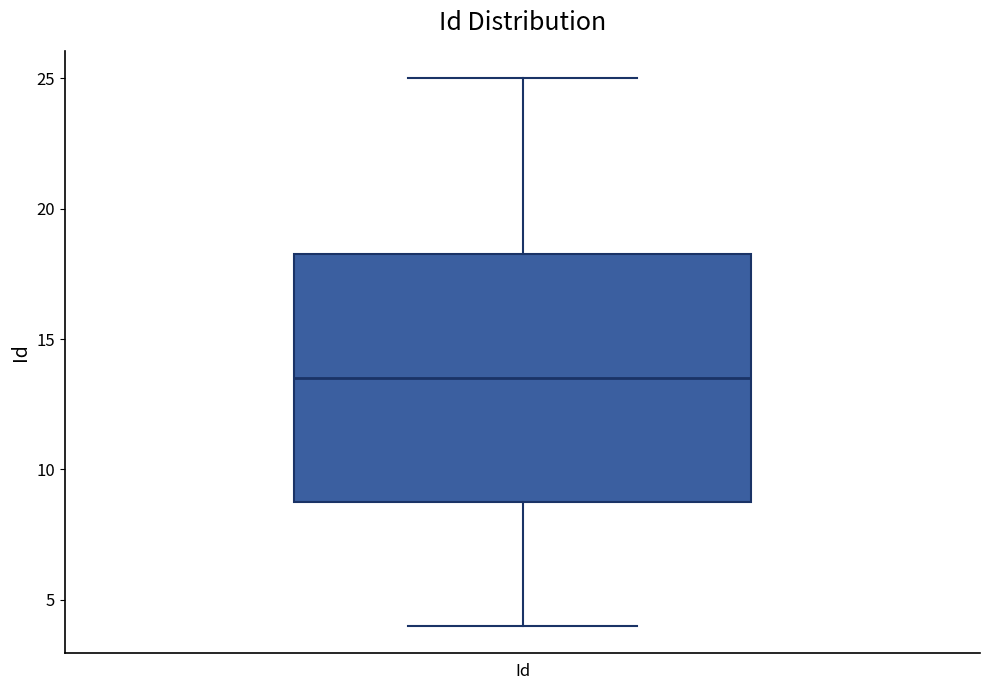

Where is the upper edge of the box for Id on the y-axis? The values are not printed on the chart, so give them approximately, as read against the axis.

18.5